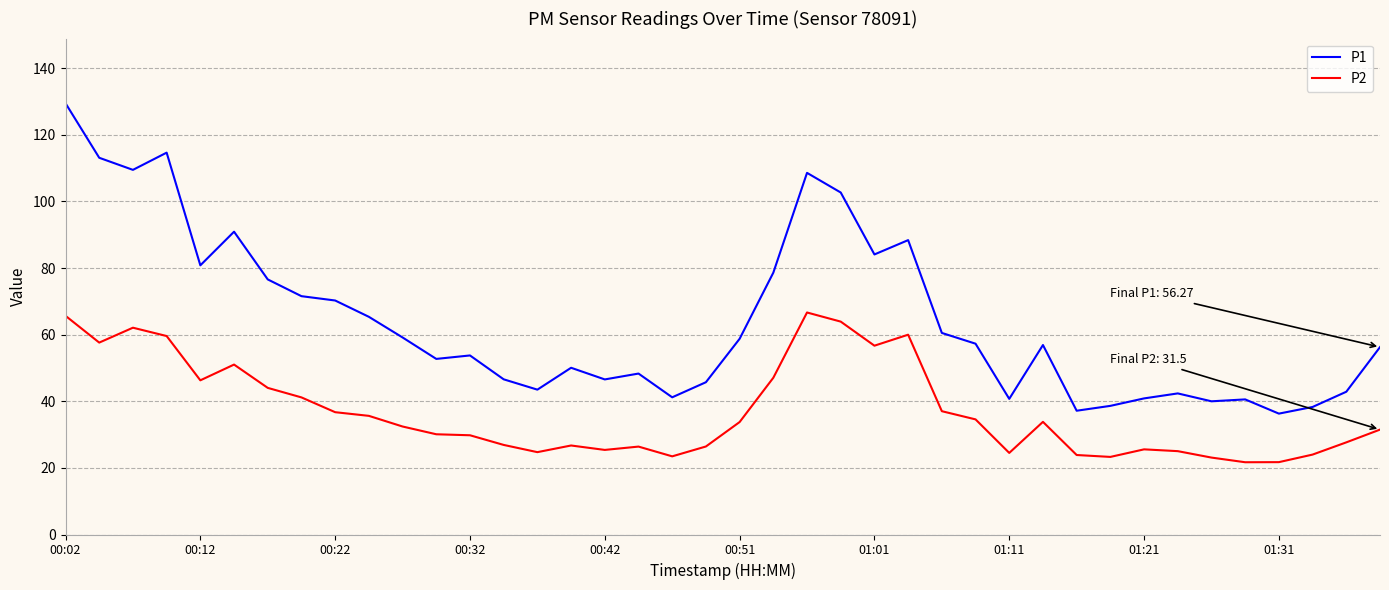

Rank the series by their maximum value, from highest to lowest.

P1, P2